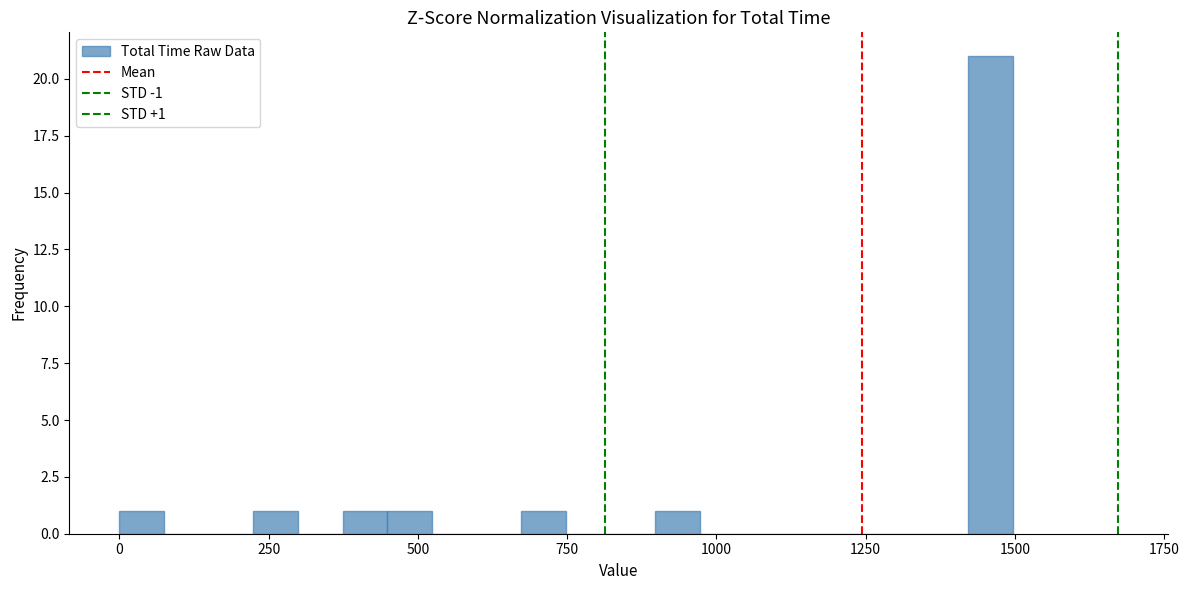

Read against the x-axis, roughly where is the centre of the tallest bar?

1450